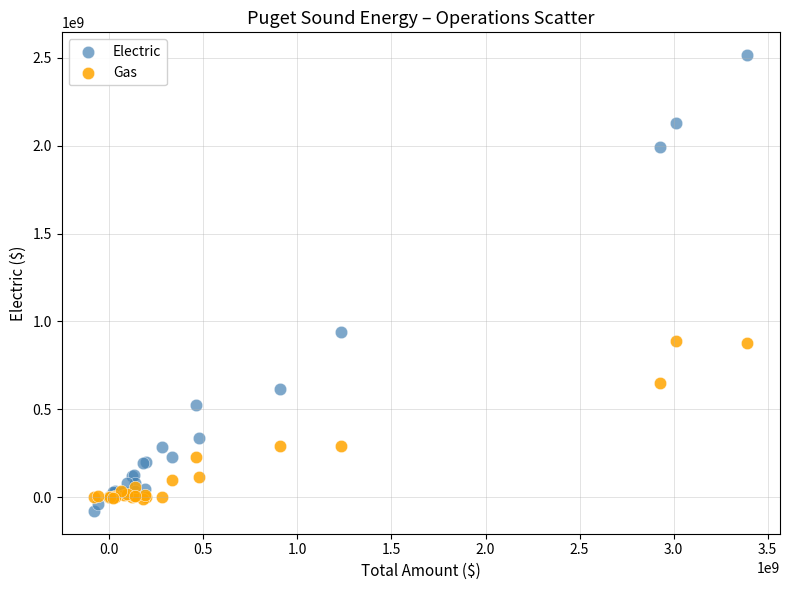

Across all series, what Y value is closest to 1218537623?

942436737.3